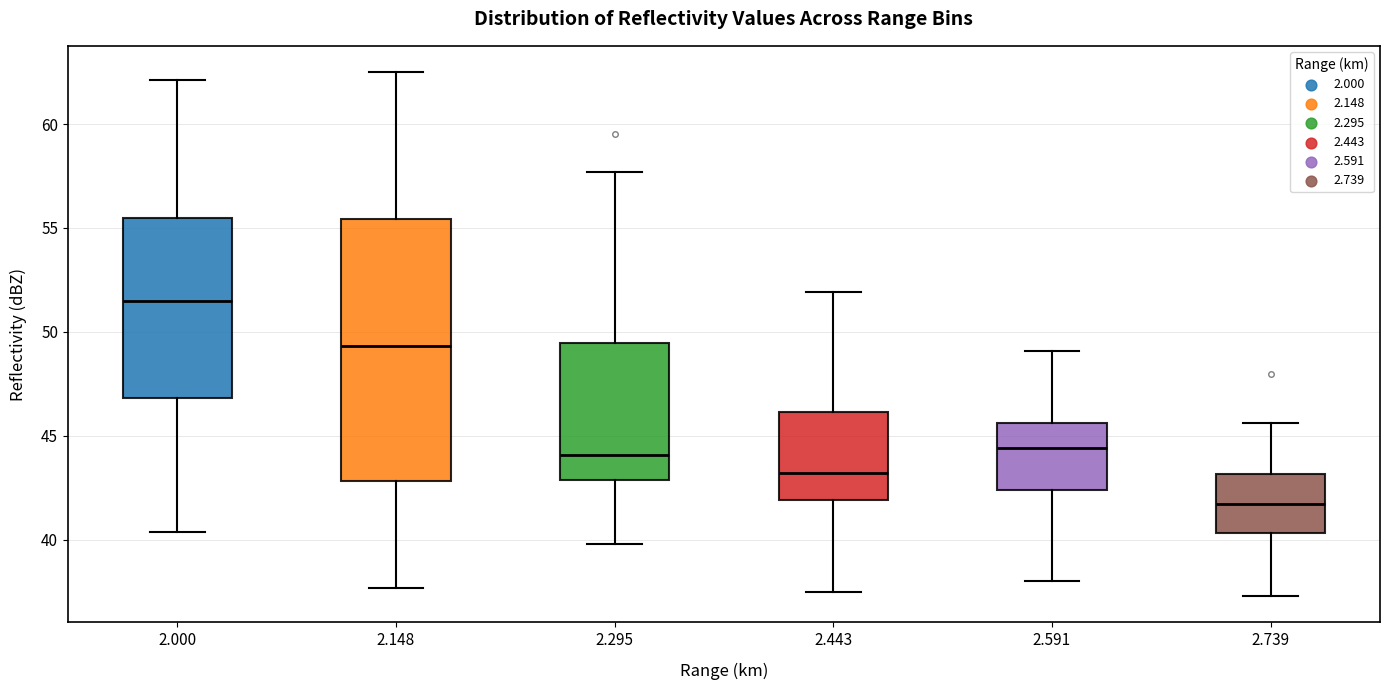

Which box is the tallest, from its lower edge to its upper edge?

2.148